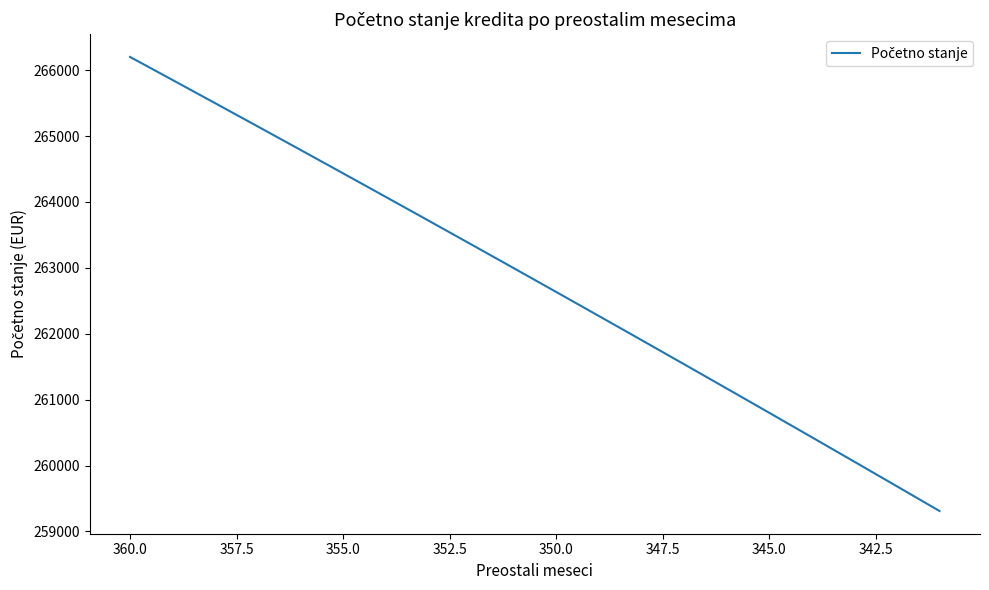

How many lines are shown in the chart?

1